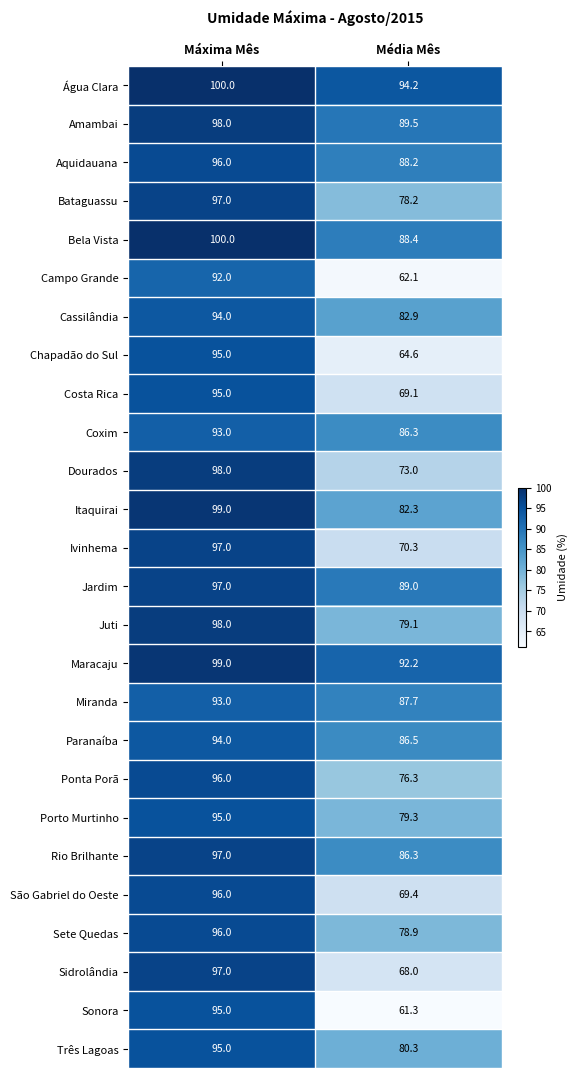

The value of Ponta Porã at Média Mês is 76.3. True or false?

True